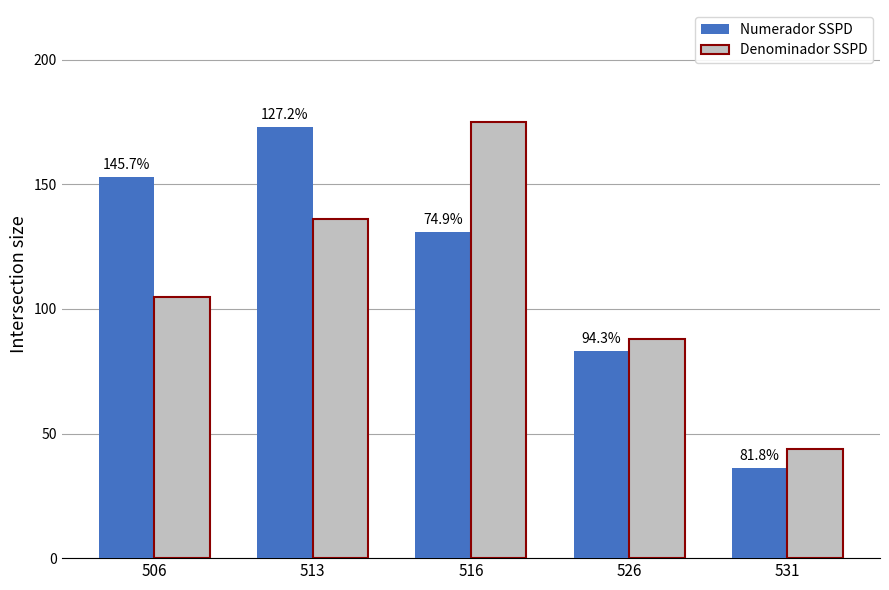

Which has a higher value, 516 or 513?

513